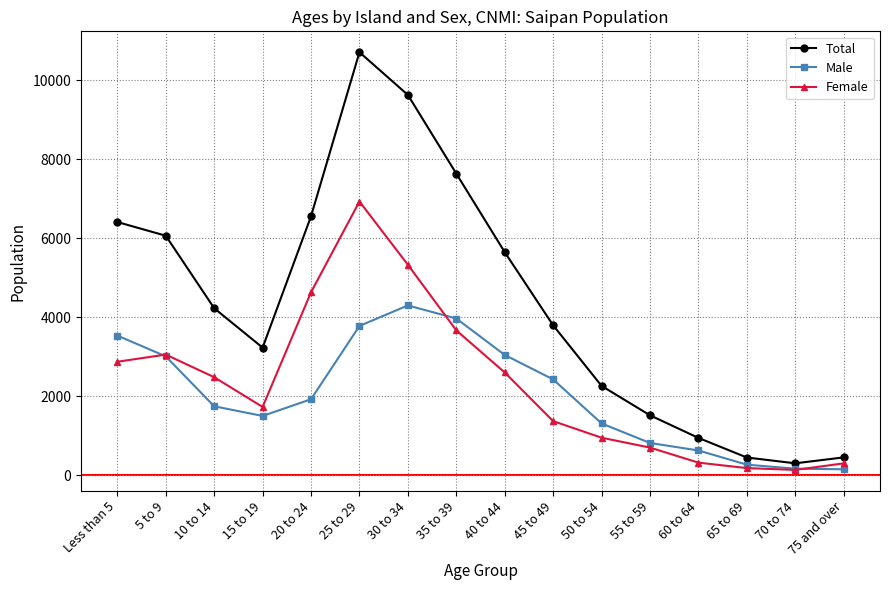

How many data points in Total are less than 4226?

8